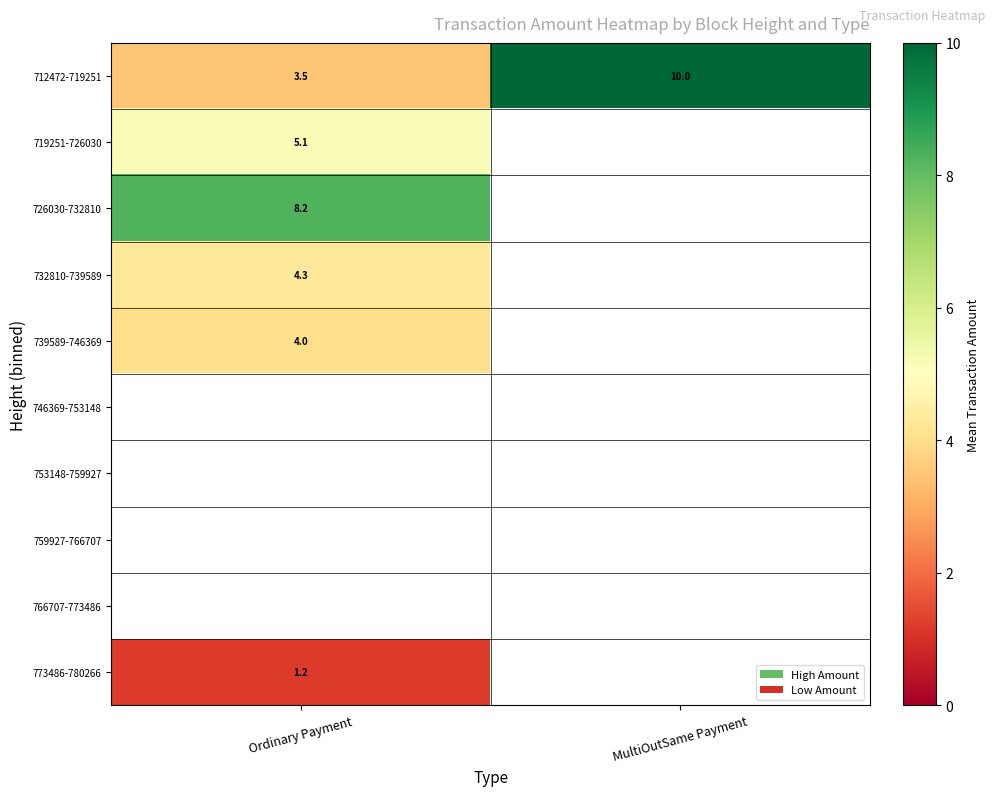

Which has a higher value, MultiOutSame Payment or Ordinary Payment?

MultiOutSame Payment